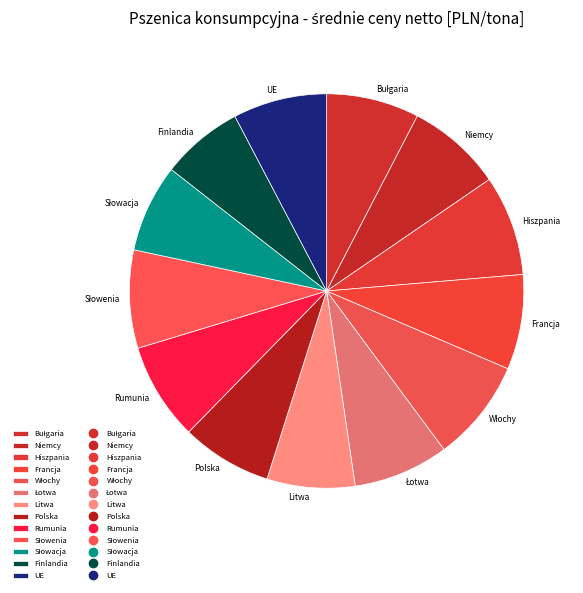

Which category has the biggest portion of the pie?

Włochy